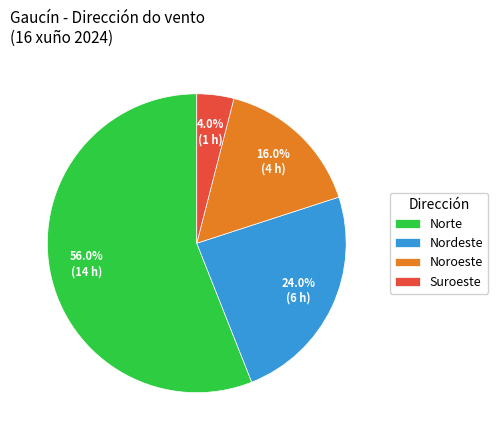

How many slices are in this pie chart?

4